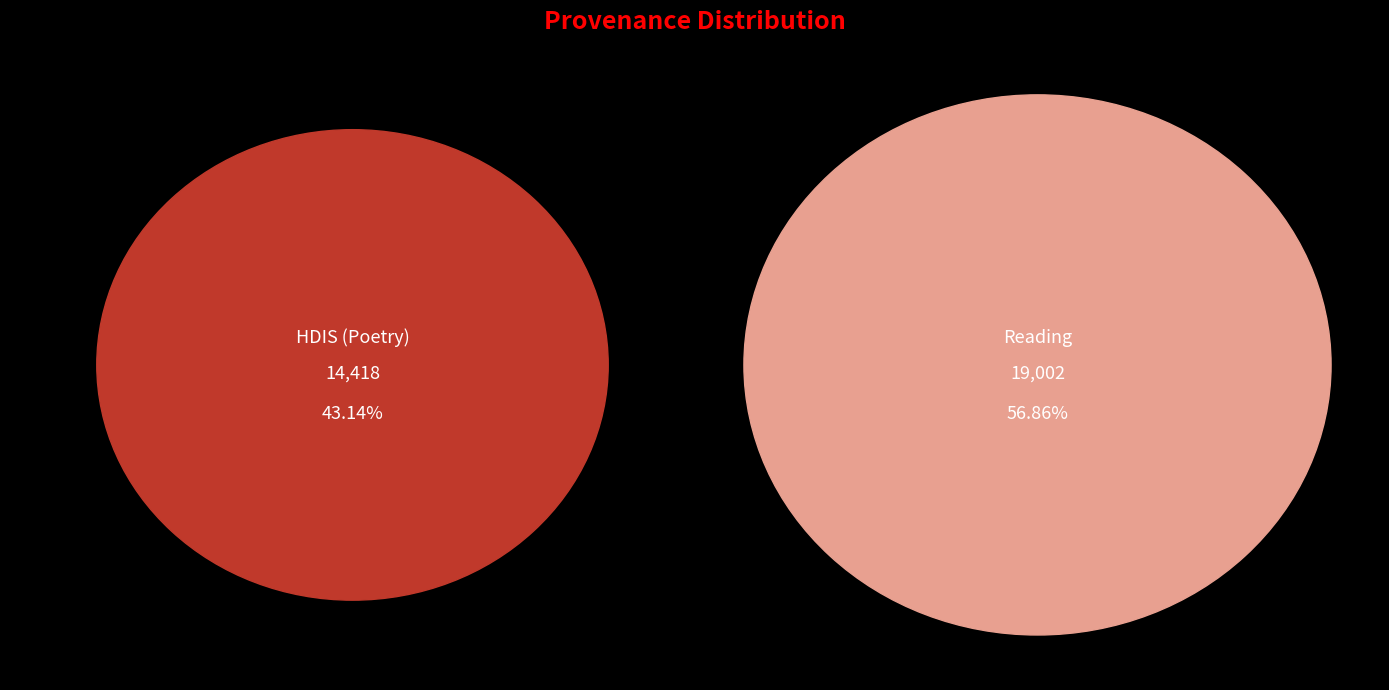

Which category has the biggest portion of the pie?

Reading